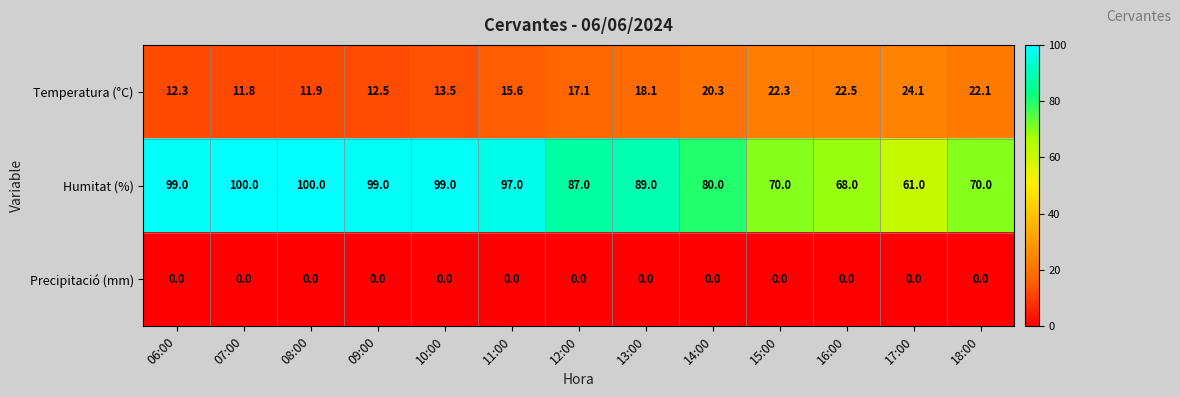

List the series in order of their overall mean, highest first.

Humitat (%), Temperatura (°C), Precipitació (mm)